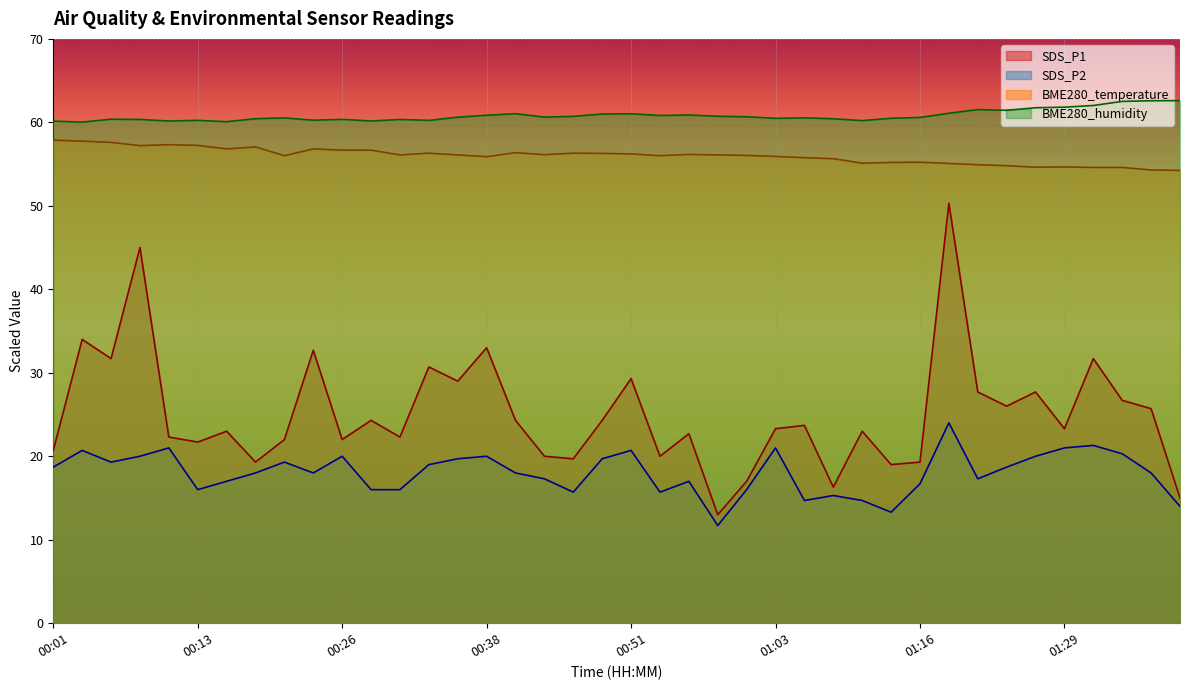

At which label is BME280_temperature closest to 56?

00:21